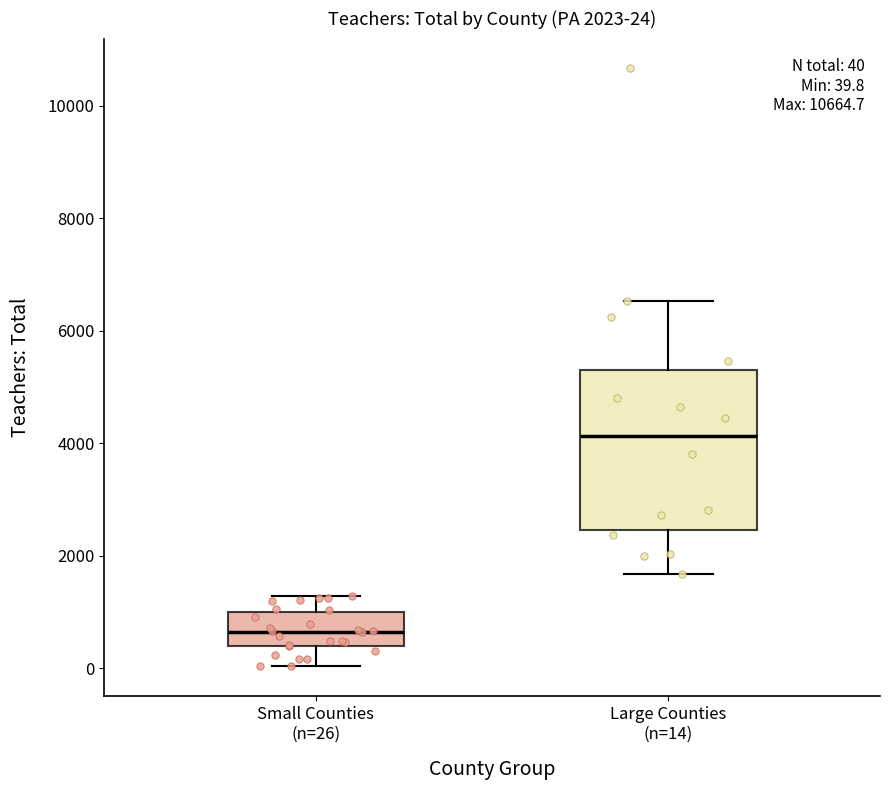

Which box is the tallest, from its lower edge to its upper edge?

Large Counties (n=14)